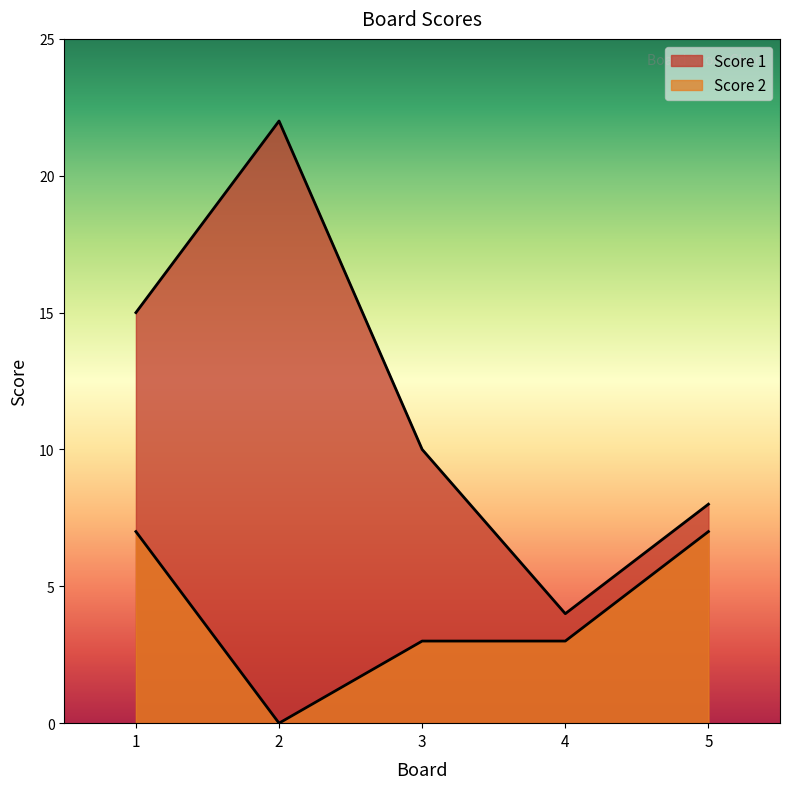

List the series in order of their overall mean, highest first.

Score 1, Score 2